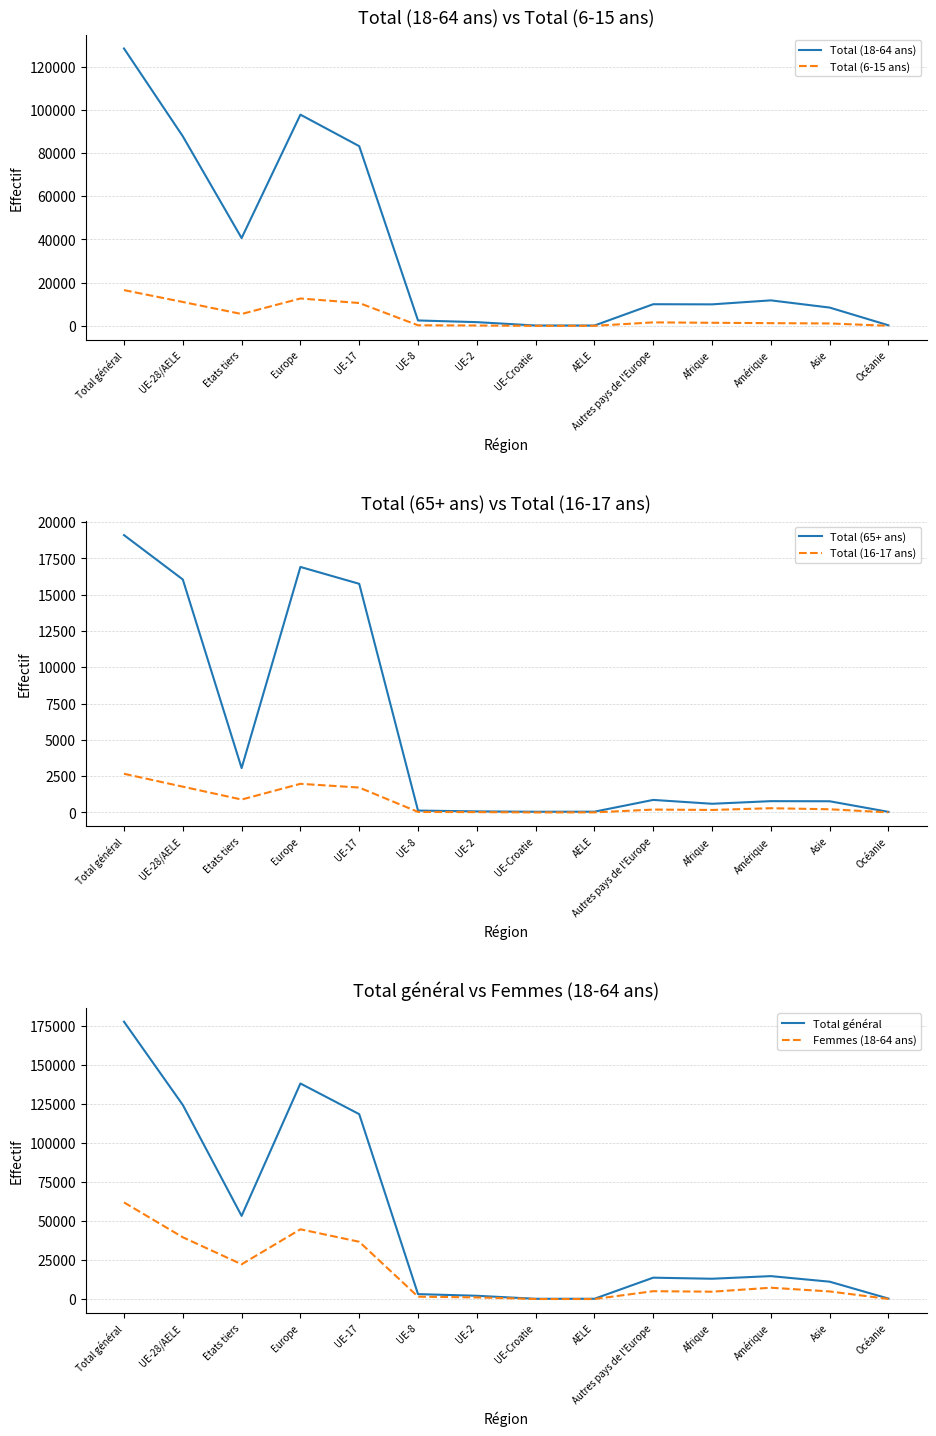

True or false: Total (18-64 ans) and Total général cross at least once.

False